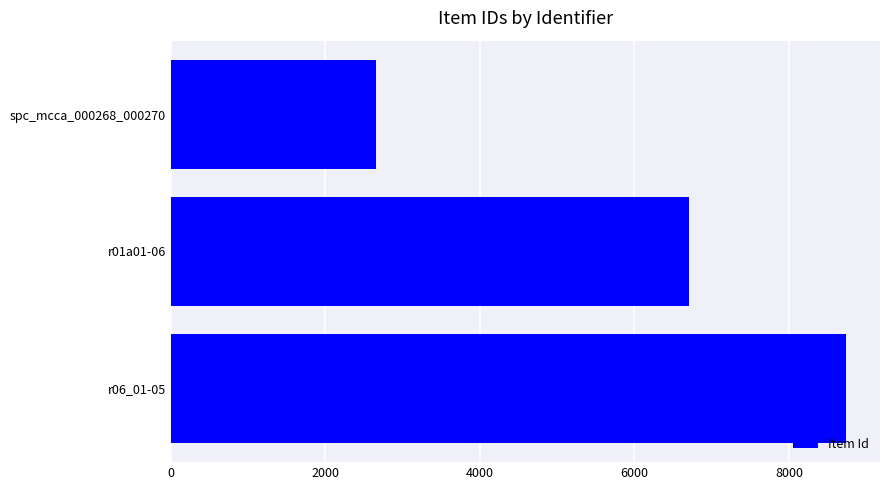

What is the change in value from r01a01-06 to r06_01-05?

+2034